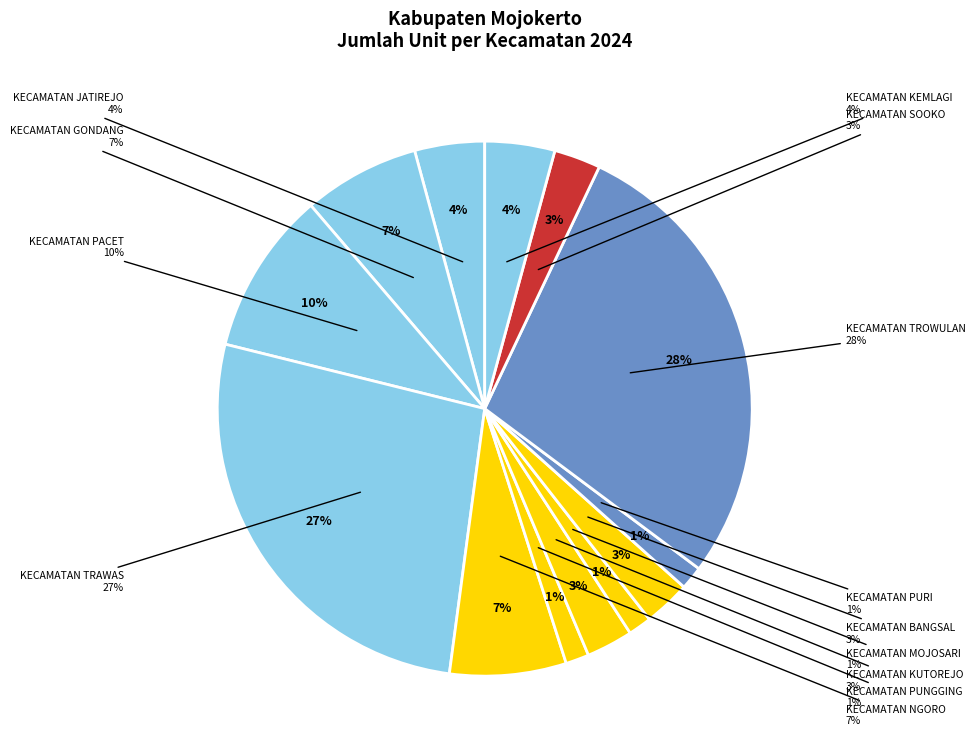

Is there a majority slice in this chart?

No